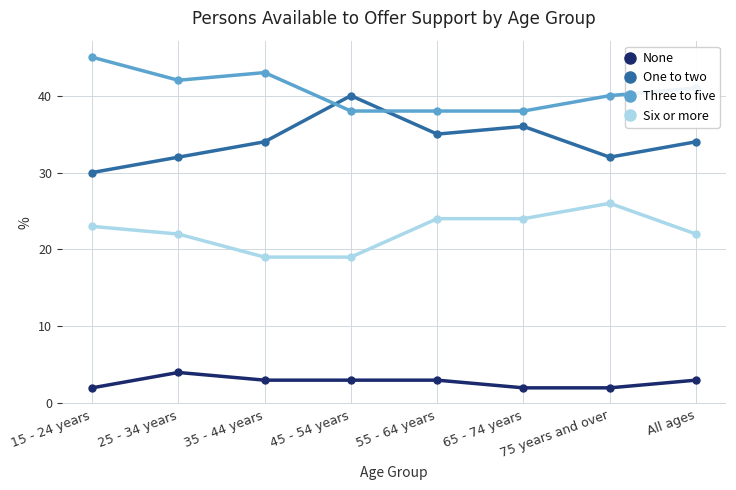

What is the difference between the maximum and minimum values in the None series?

2